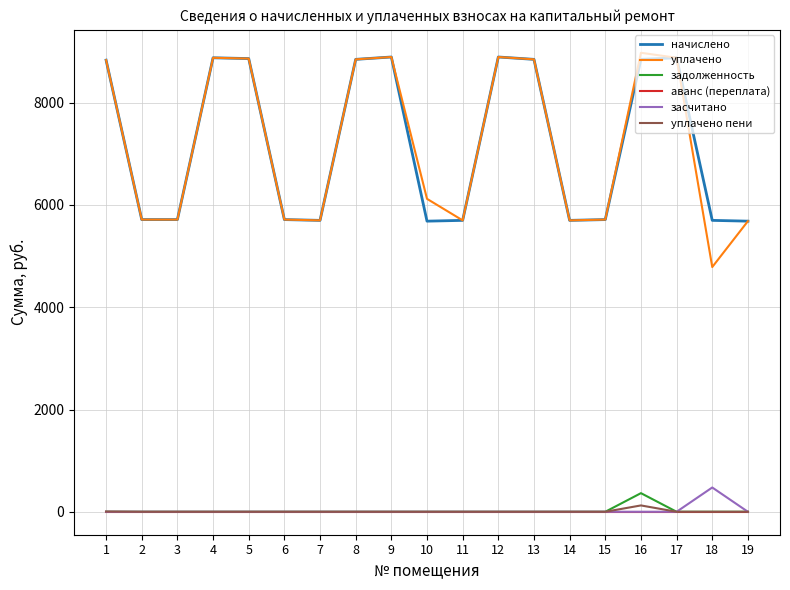

What is the maximum value shown in the chart?

8975.9